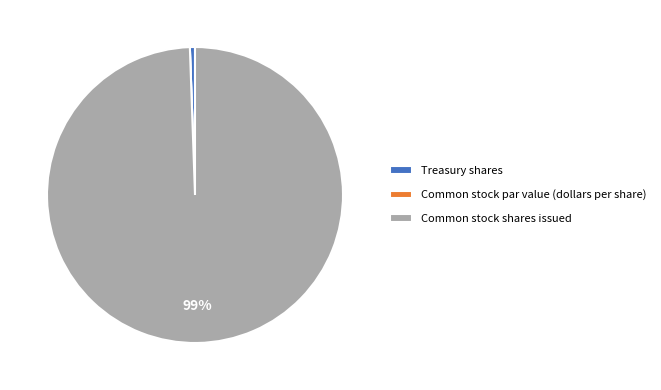

Is there a majority slice in this chart?

Yes